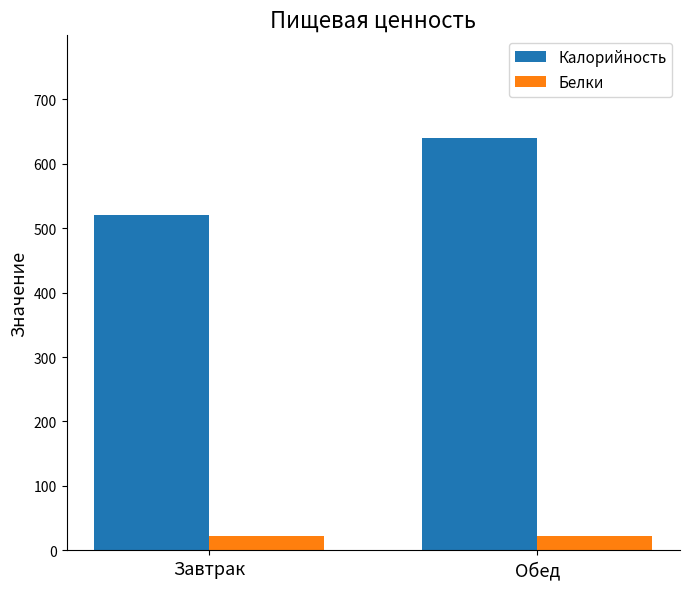

How many categories are shown in the chart?

2